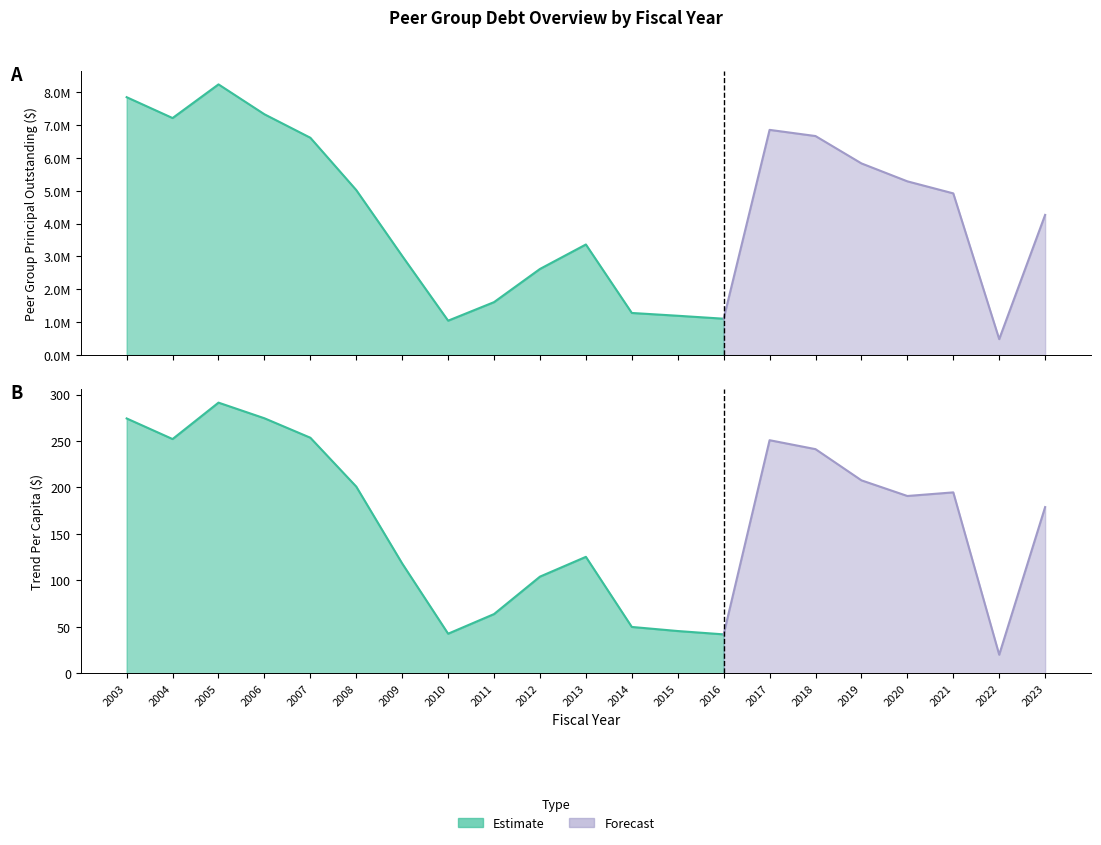

Read the TrendPerCapita value at 2013.

125.3